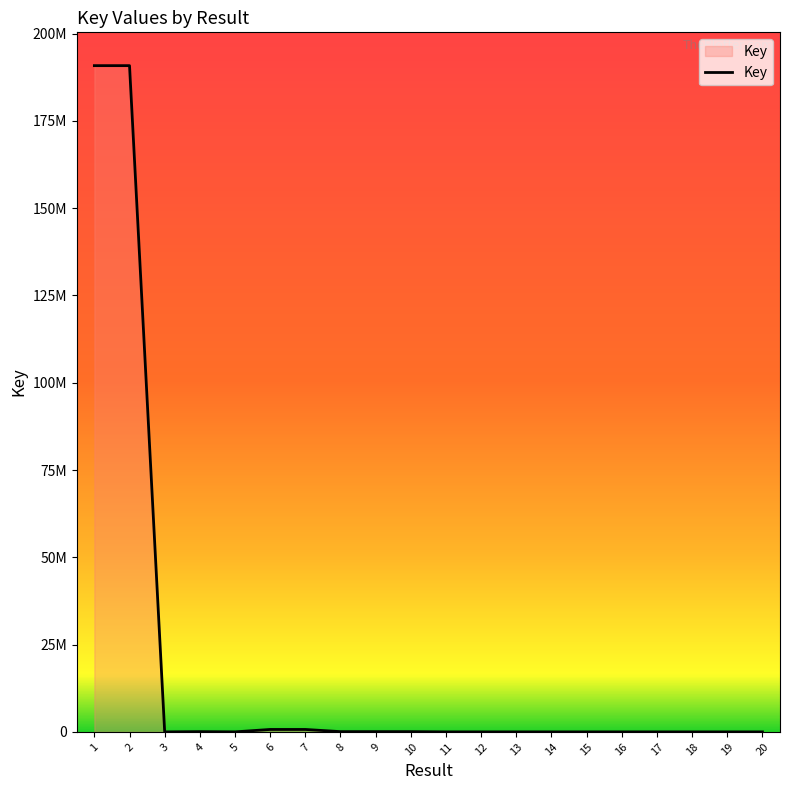

What is the average value?

19172584